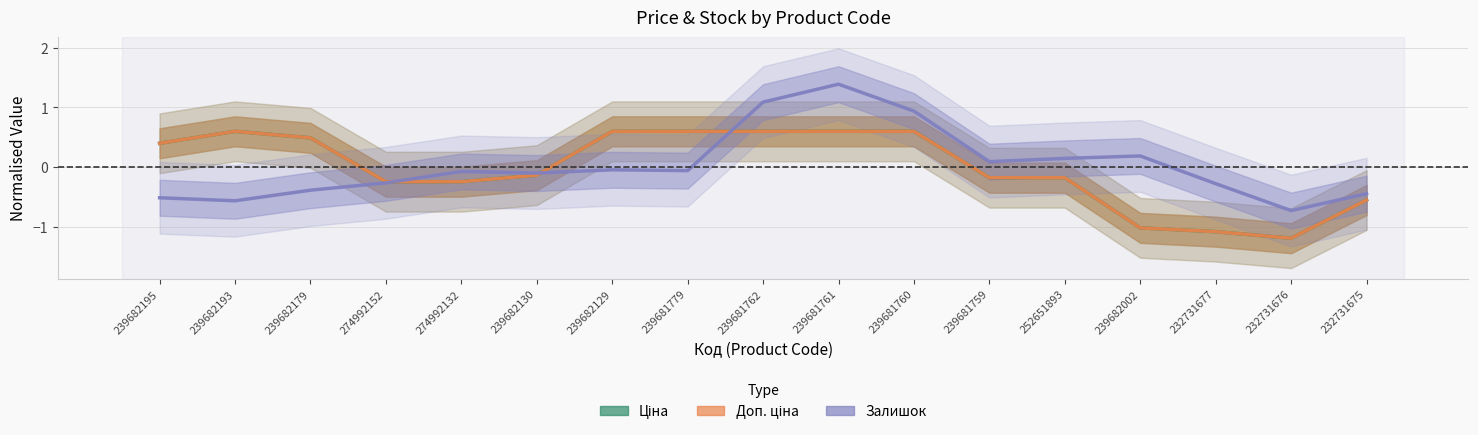

At how many categories does at least one series exceed 0?

11